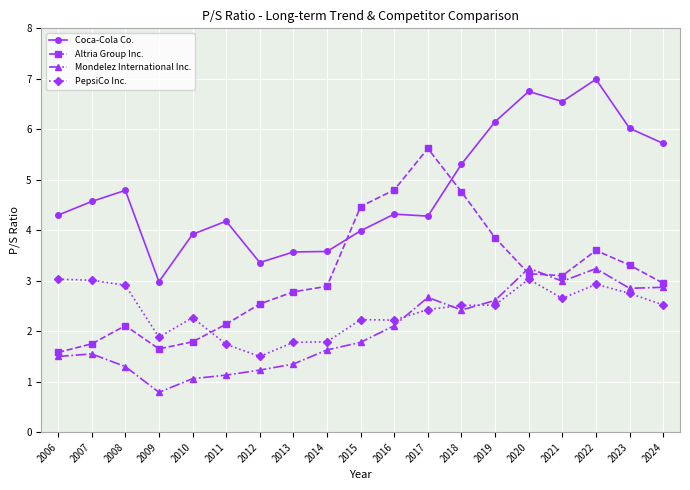

True or false: Coca-Cola Co. has more than 2 points higher than both neighbors.

True